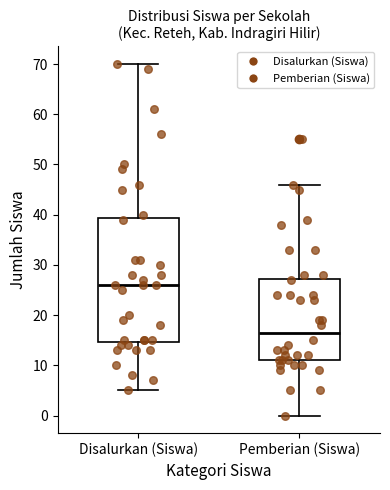

Comparing the boxes themselves (not the whiskers), which one is the tallest?

Disalurkan (Siswa)